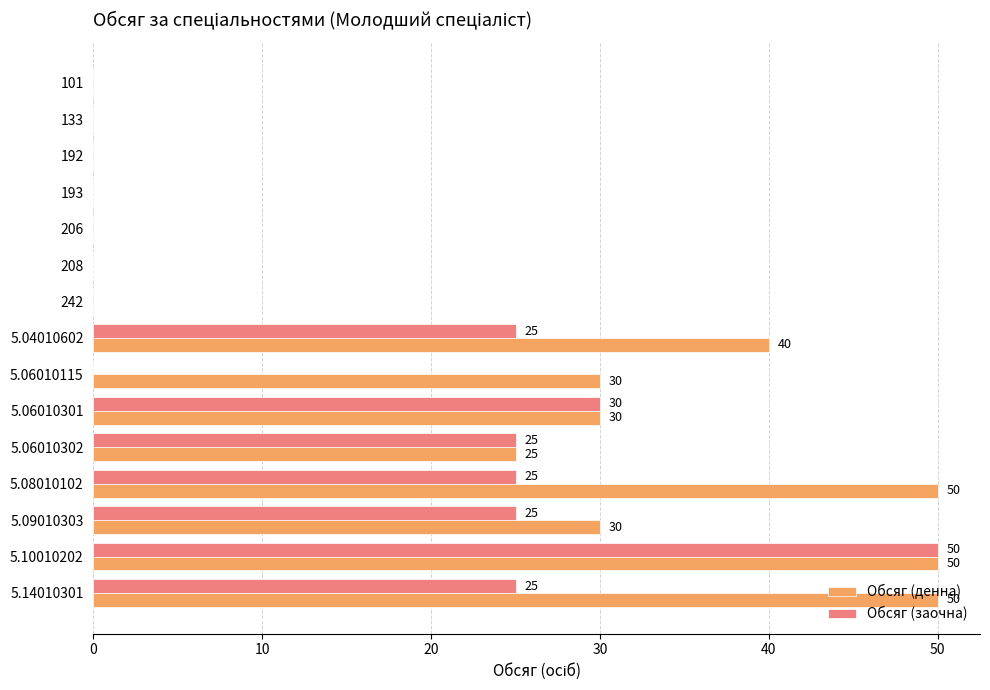

What is the maximum value shown in the chart?

50